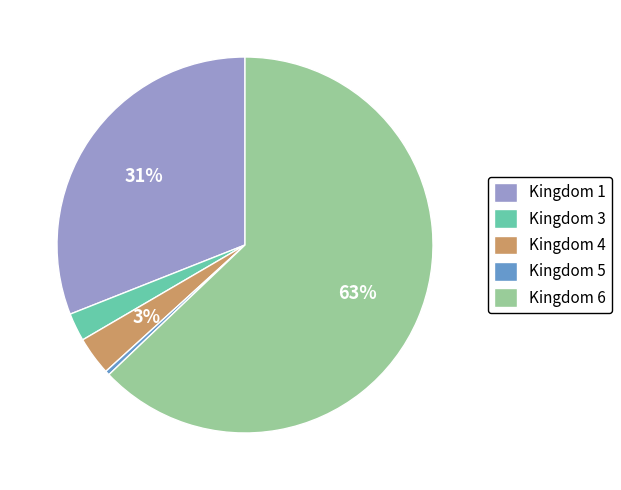

Which slice is the largest?

Kingdom 6